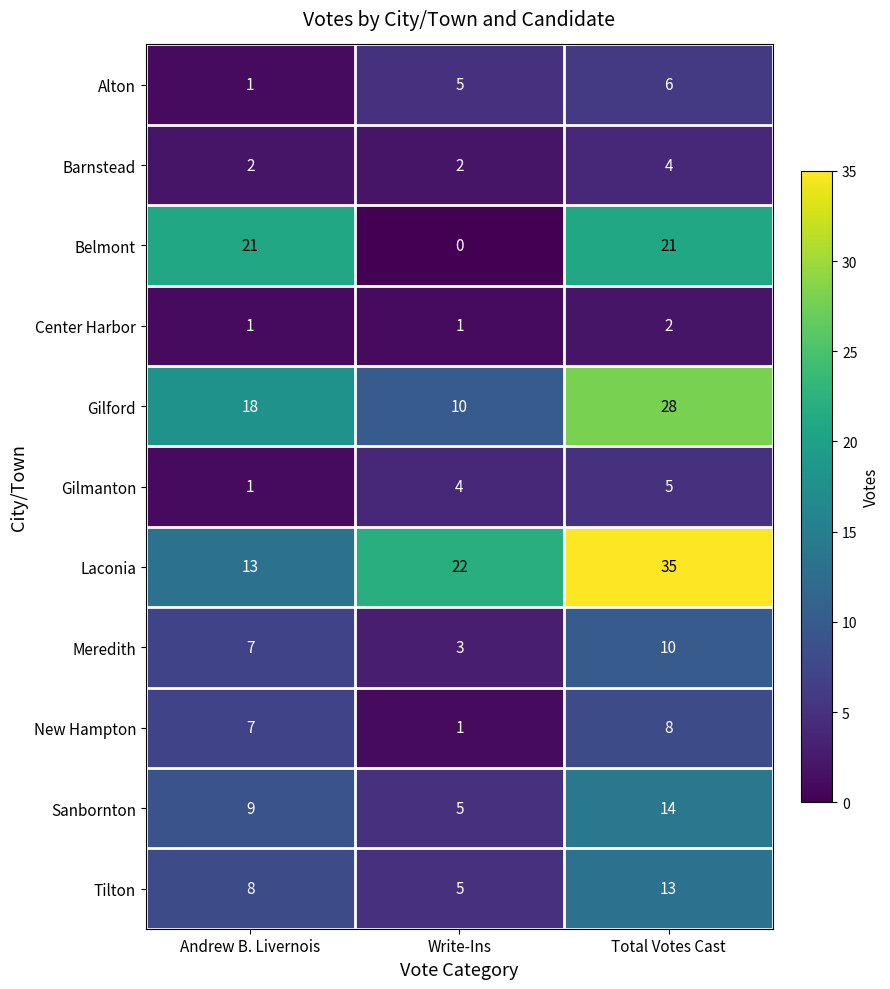

What is the maximum value for New Hampton?

8